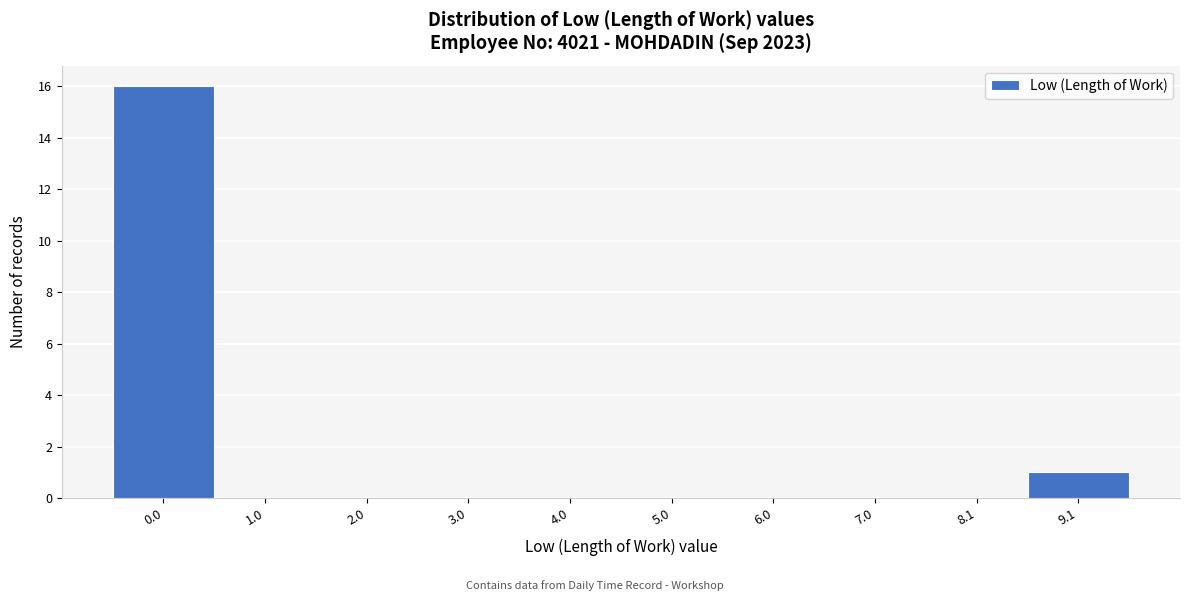

Reading right to left, transcribe all the data shown in this chart.

9.1=1	8.1=0	7.0=0	6.0=0	5.0=0	4.0=0	3.0=0	2.0=0	1.0=0	0.0=16